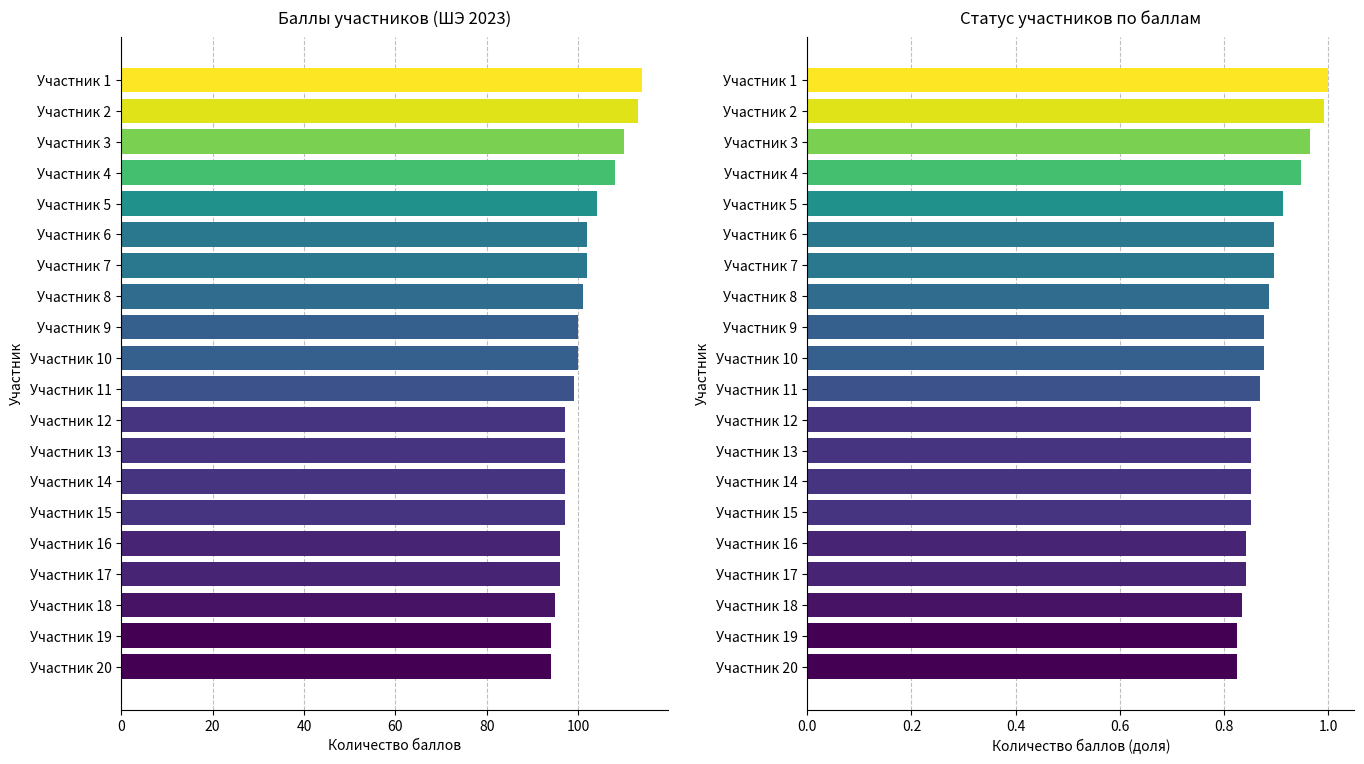

Reading left to right, transcribe all the data shown in this chart.

Кол-во баллов: 114.0	113.0	110.0	108.0	104.0	102.0	102.0	101.0	100.0	100.0	99.0	97.0	97.0	97.0	97.0	96.0	96.0	95.0	94.0	94.0
Доля от макс. балла: 1.0	1.0	1.0	0.9	0.9	0.9	0.9	0.9	0.9	0.9	0.9	0.9	0.9	0.9	0.9	0.8	0.8	0.8	0.8	0.8